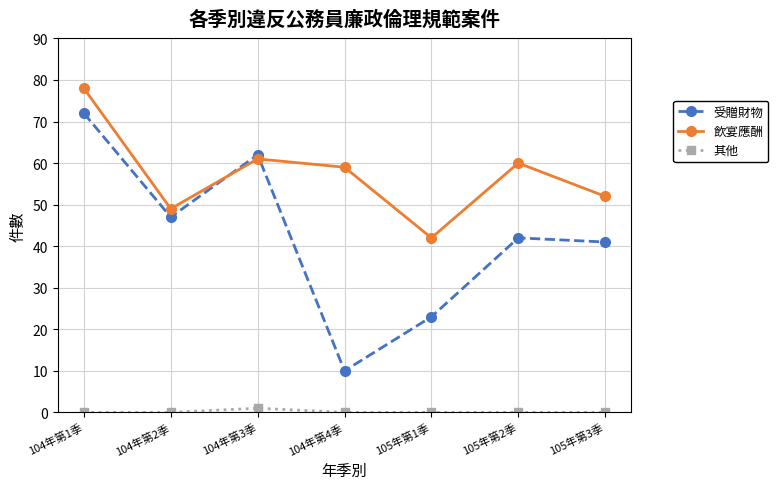

What is the value of the 其他 point at the 3rd from the left?

1